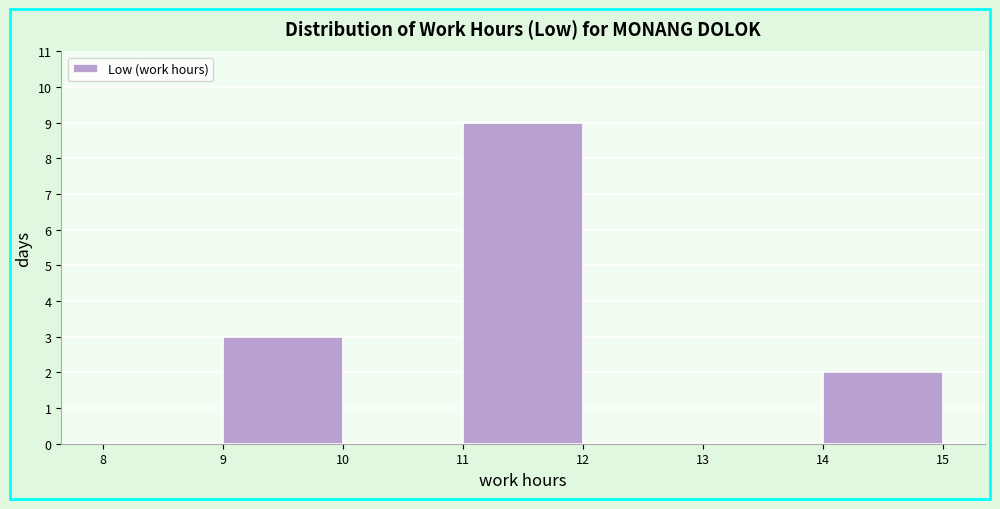

What is the height of the bar covering 11 to 12 on the x-axis? The values are not printed on the chart, so give them approximately, as read against the axis.

9